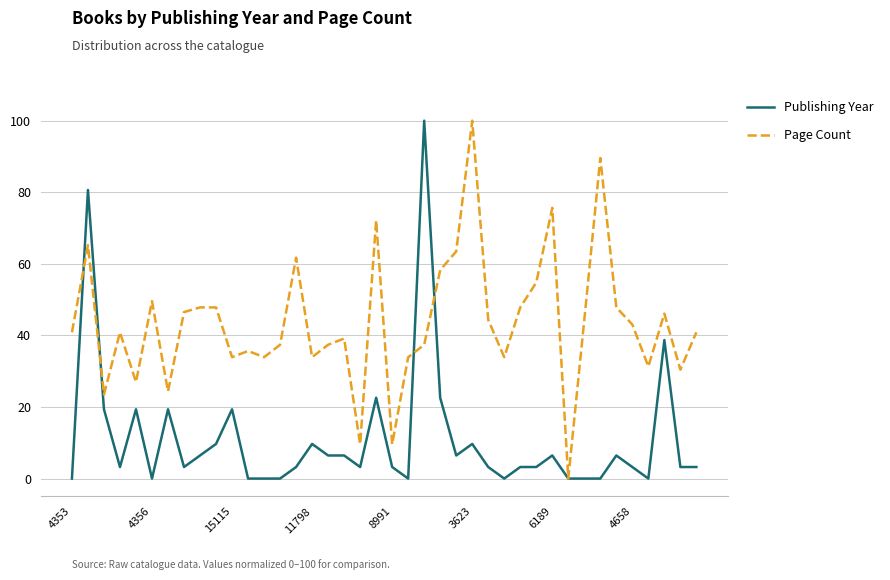

Which series has the largest total across all categories?

Page Count